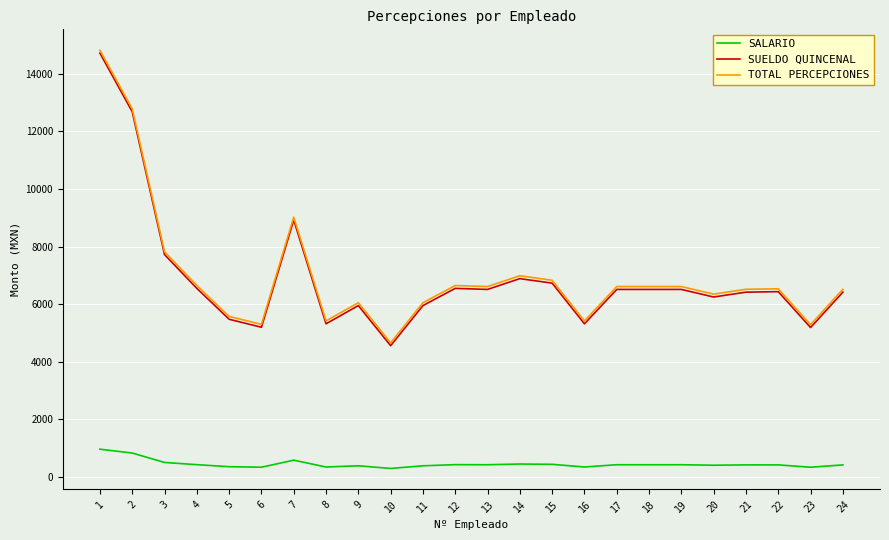

What is the maximum value shown in the chart?

14816.6